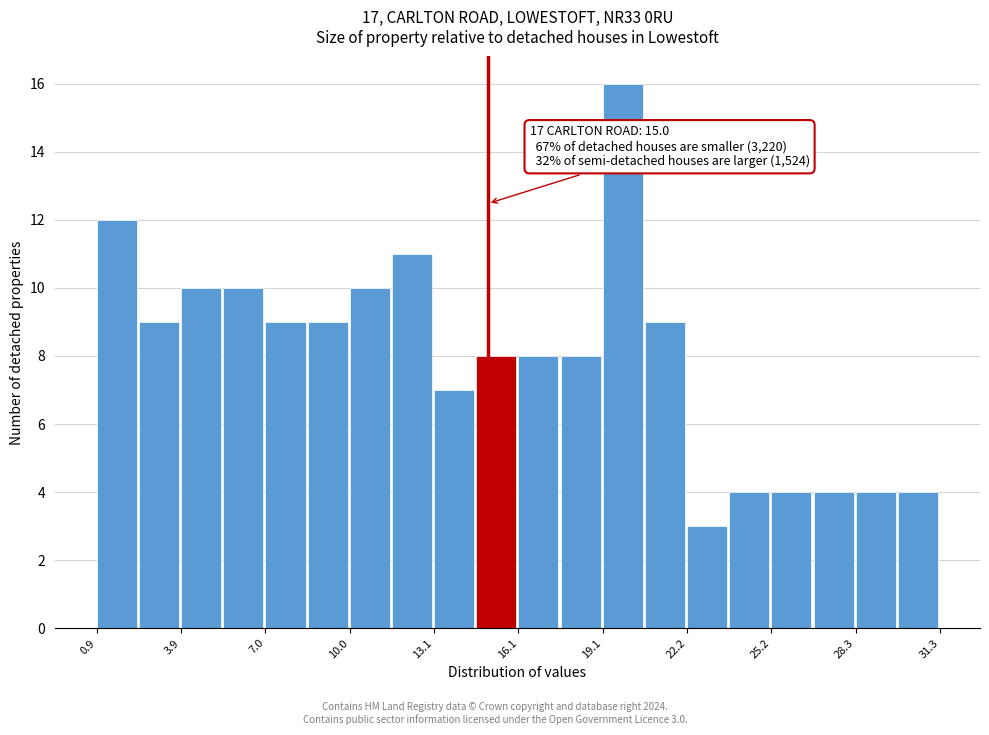

Read against the x-axis, roughly where is the centre of the tallest bar?

20.0